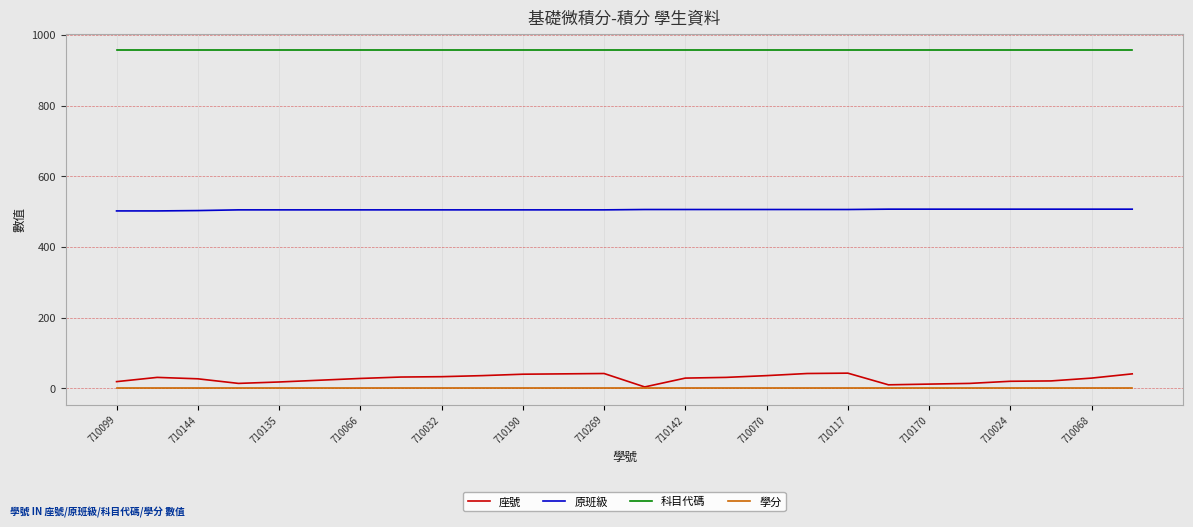

True or false: 座號 and 科目代碼 cross at least once.

False